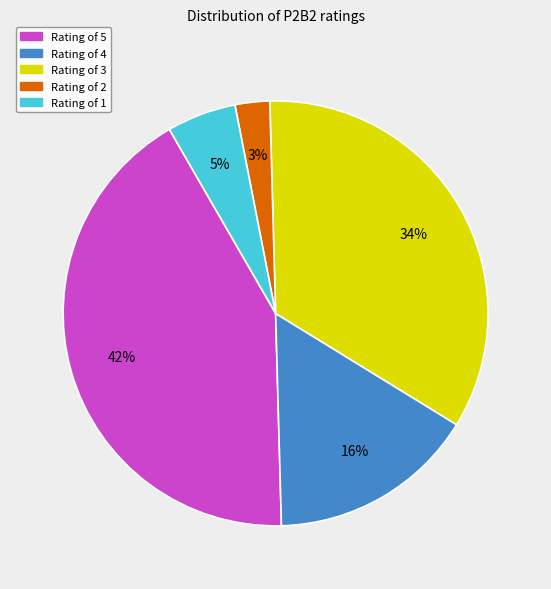

To the nearest percent, what is the difference between the largest and smallest slice percentages?

39%